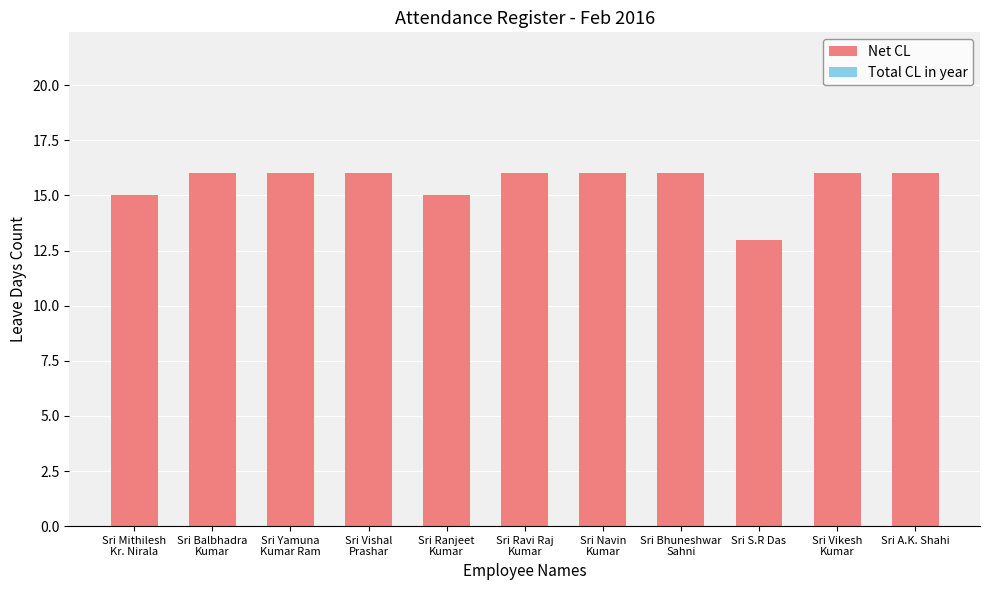

The value at Sri A.K. Shahi is 9. True or false?

False